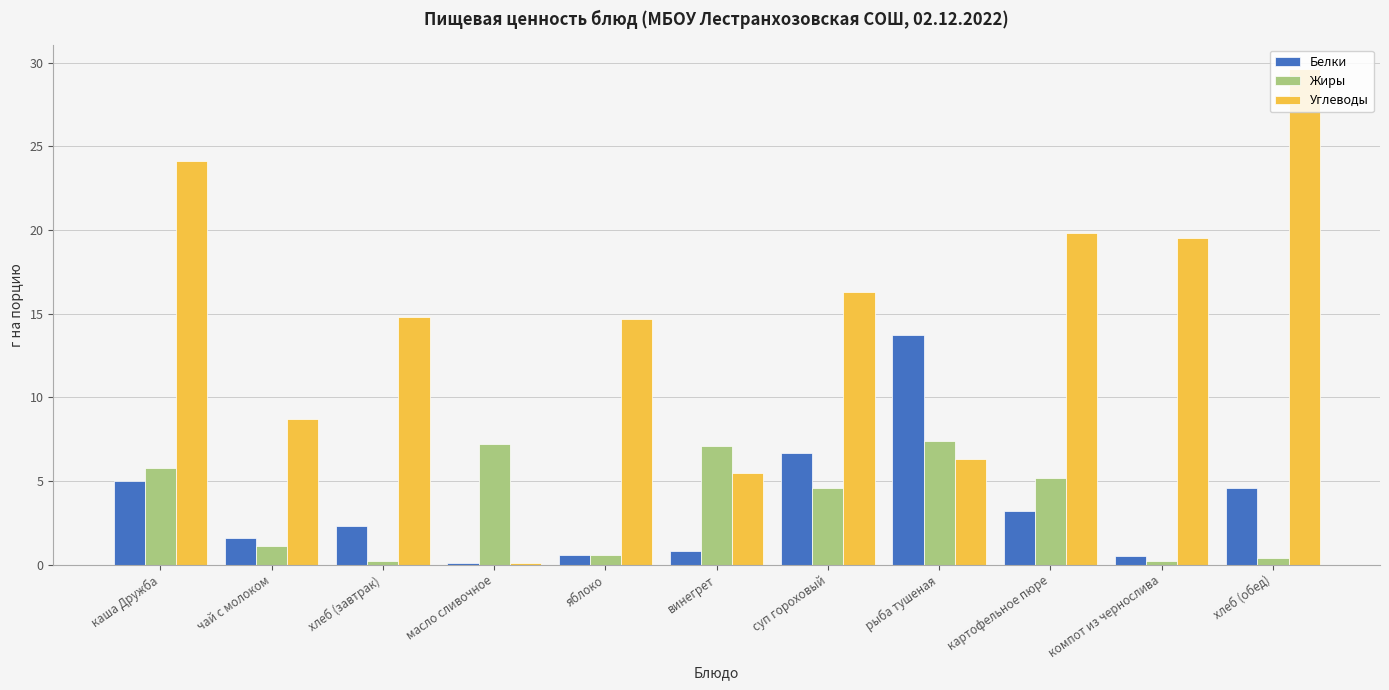

Which series has the largest total across all categories?

Углеводы